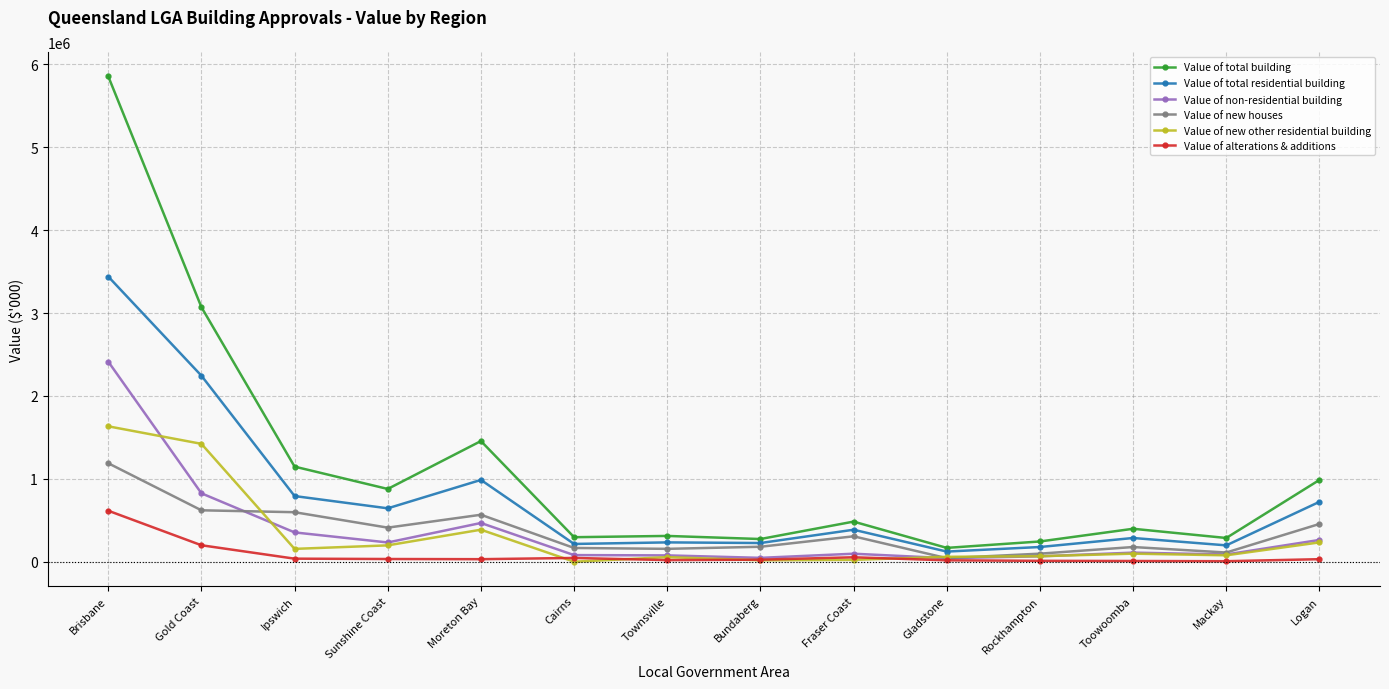

Which series has the widest spread of values?

Value of total building